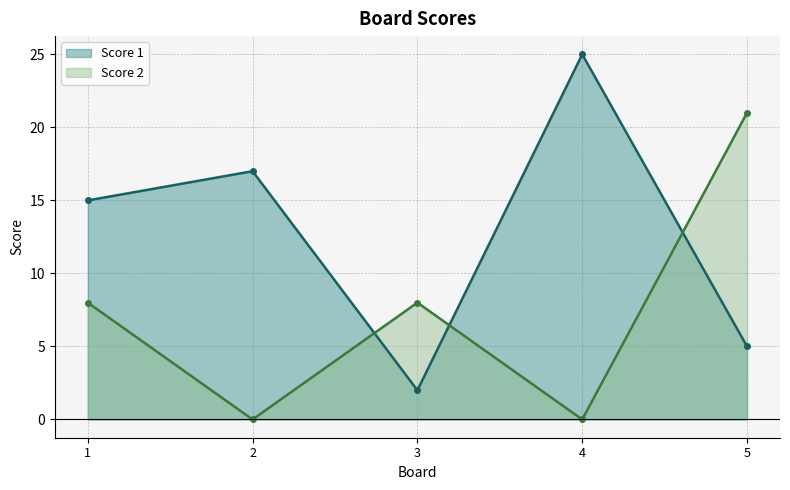

Is the value of Score 2 at 2 greater than the value of Score 1 at 5?

No